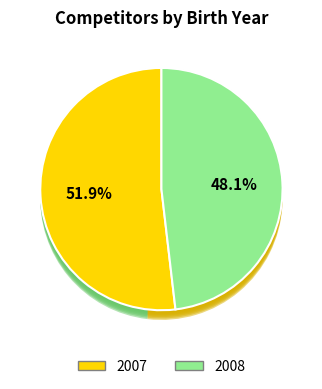

Which slice represents more than half of the pie?

2007